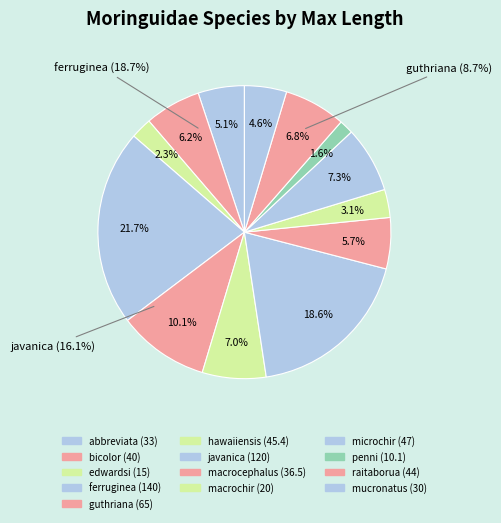

What percentage is NOT represented by raitaborua?

93.2%